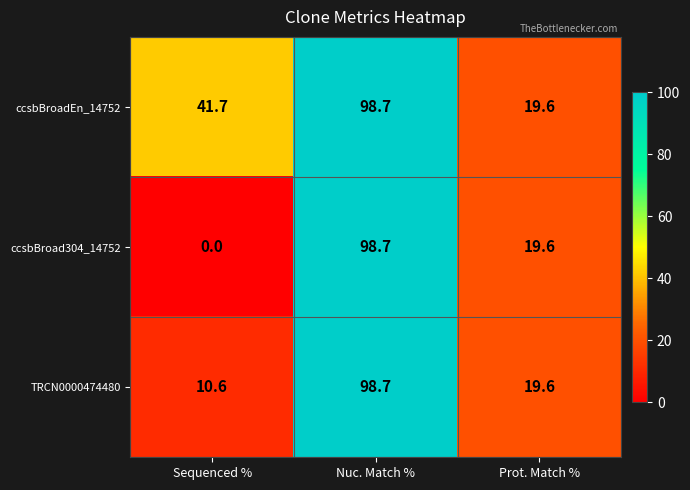

List the series in order of their overall mean, lowest first.

ccsbBroad304_14752, TRCN0000474480, ccsbBroadEn_14752